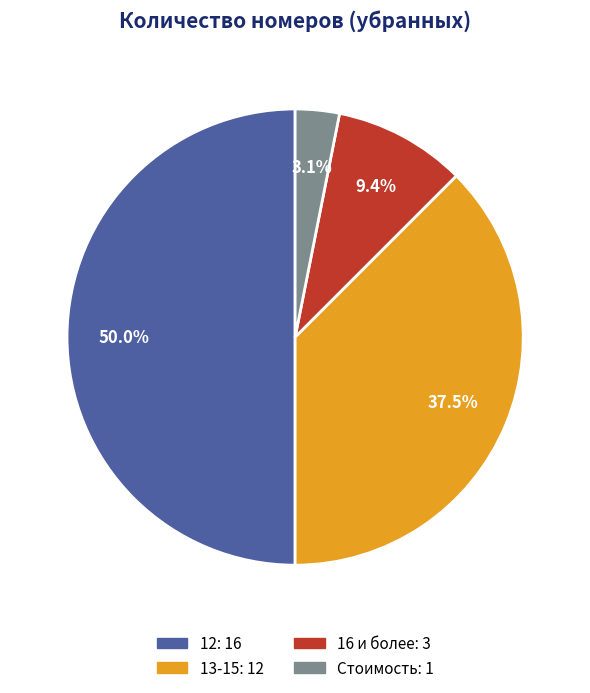

To the nearest percent, what is the average slice percentage?

25%